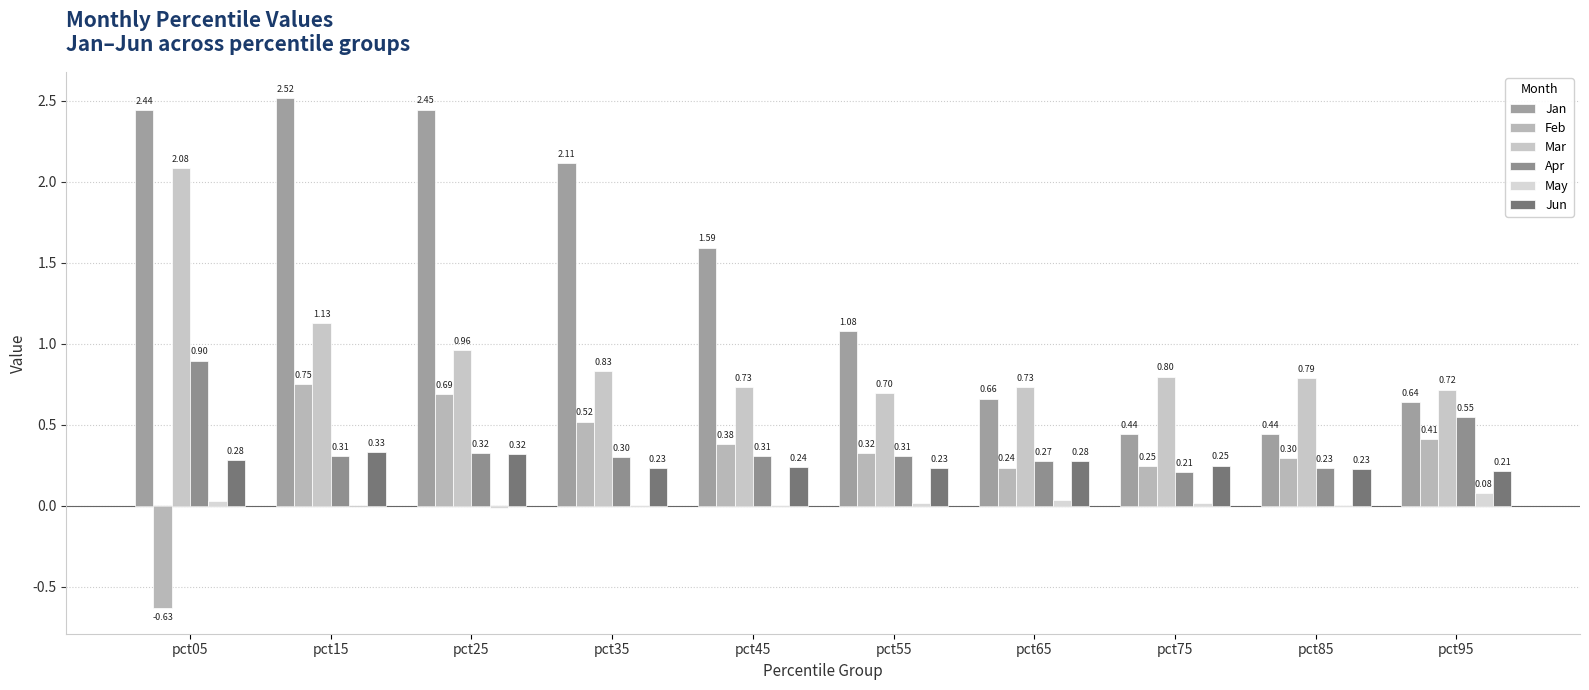

What is the minimum value shown in the chart?

-0.6